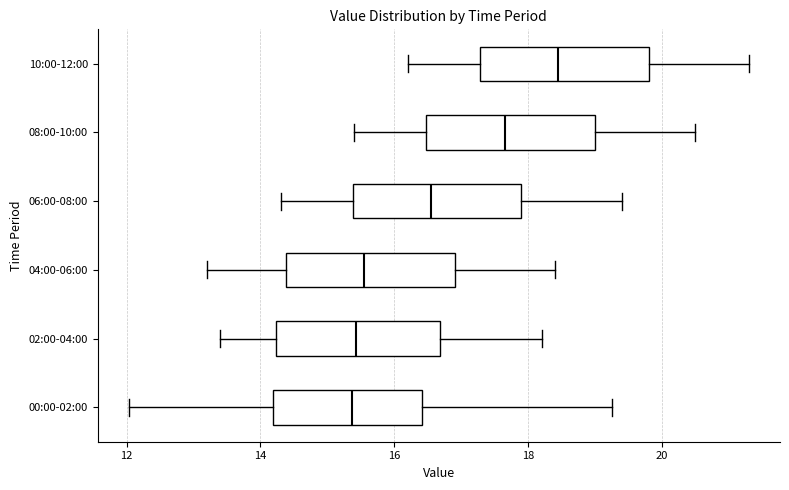

Reading bottom to top, transcribe this box plot: for each box, give where its median line is, the range the box spans, and where its two whiskers end, as read against the x-axis. The values are not printed on the chart, so give them approximately, as read against the axis.

00:00-02:00: median 15.4, box 14.2 to 16.4, whiskers 12.0 to 19.2
02:00-04:00: median 15.4, box 14.2 to 16.6, whiskers 13.4 to 18.2
04:00-06:00: median 15.6, box 14.4 to 17.0, whiskers 13.2 to 18.4
06:00-08:00: median 16.6, box 15.4 to 18.0, whiskers 14.4 to 19.4
08:00-10:00: median 17.6, box 16.4 to 19.0, whiskers 15.4 to 20.6
10:00-12:00: median 18.4, box 17.2 to 19.8, whiskers 16.2 to 21.4